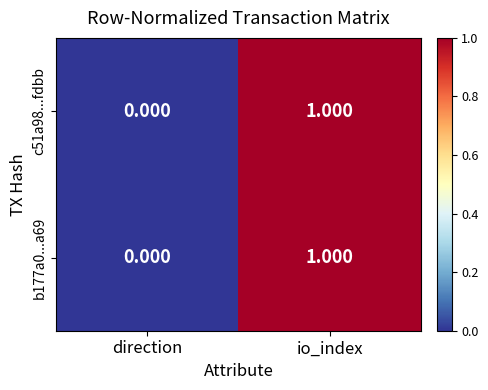

At which category is the sum across all series the highest?

io_index